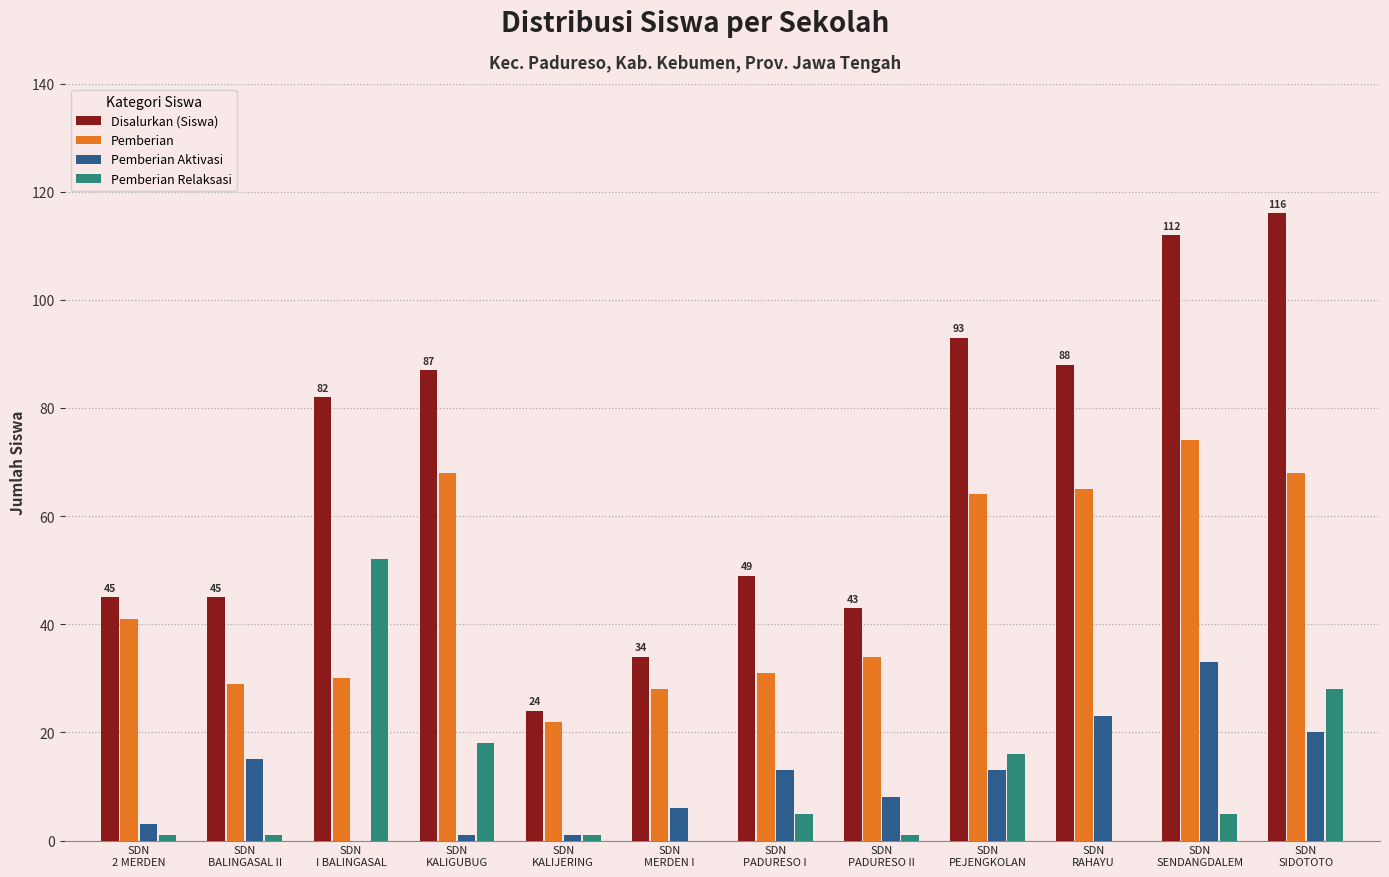

At which category is the sum across all series the highest?

SDN
SIDOTOTO